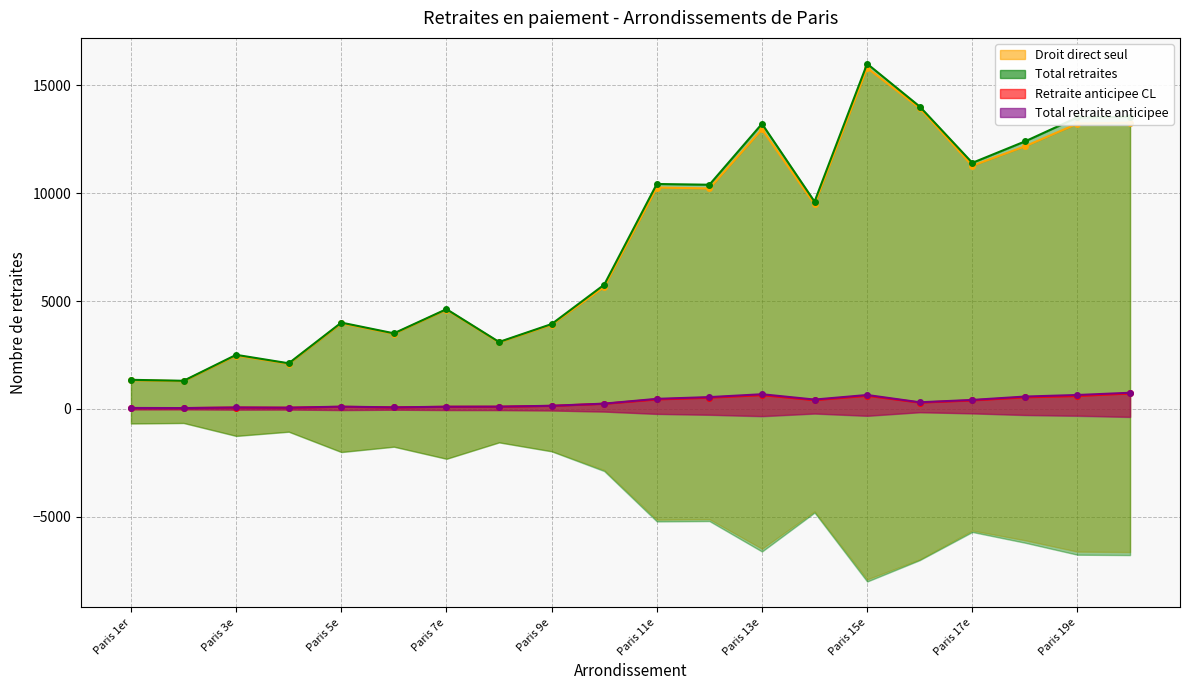

Which category has the lowest value across all series?

Paris 2e